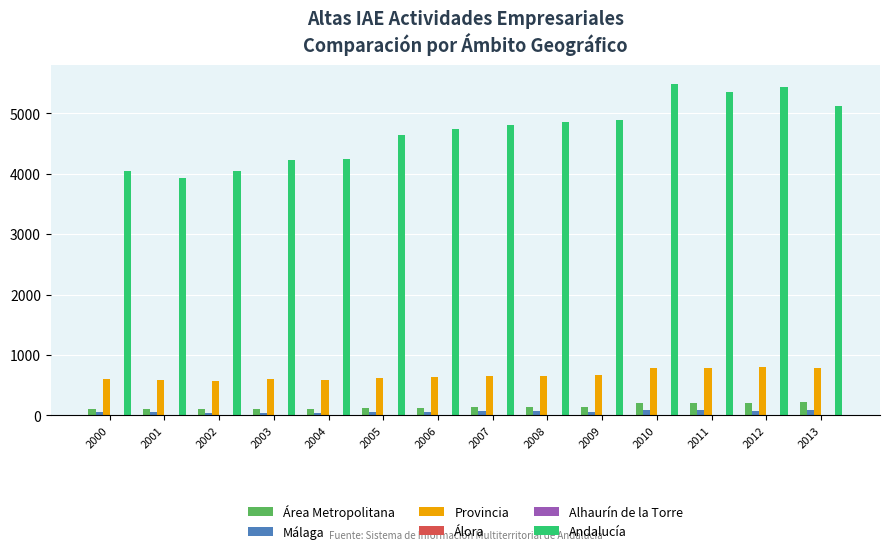

What is the sum of all Provincia values?

9380